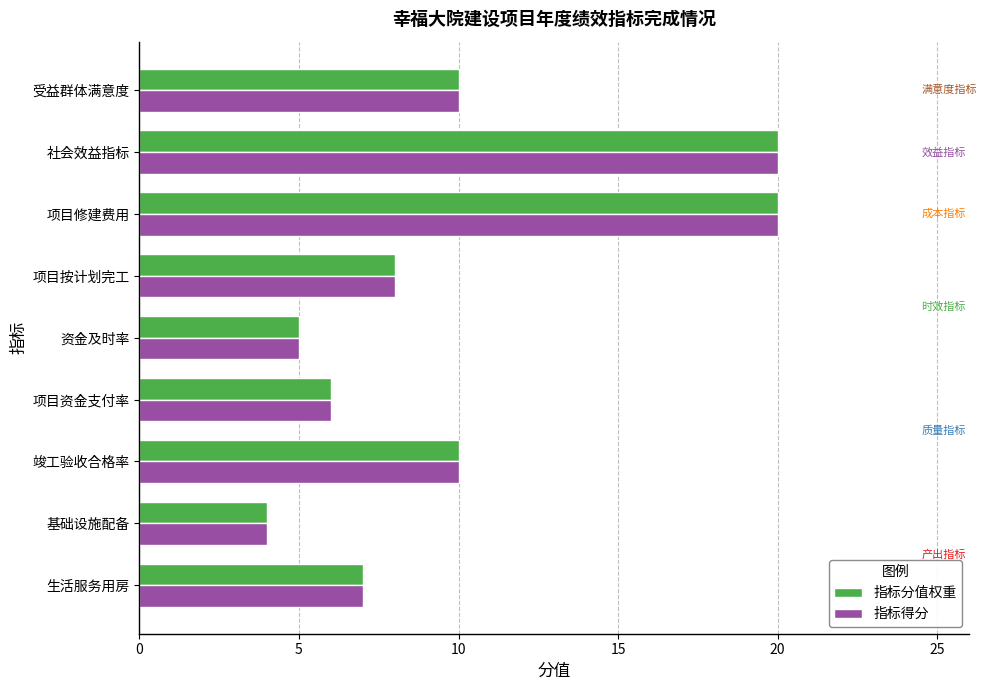

The value of 指标分值权重 at 项目修建费用 is 6. True or false?

False